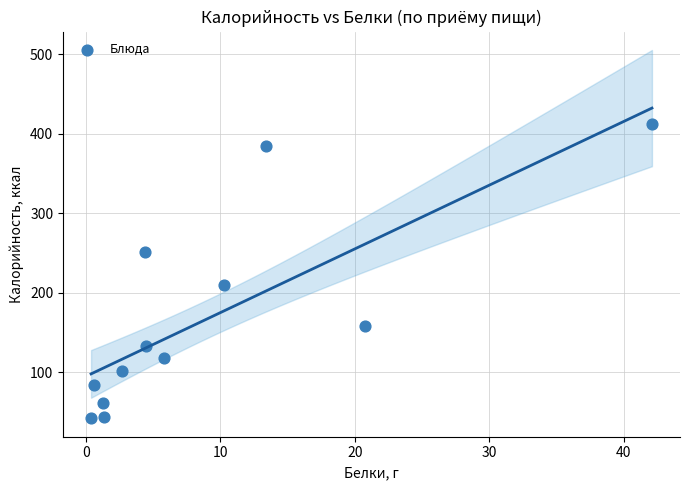

What Y value in the scatter plot is closest to 227?

210.2